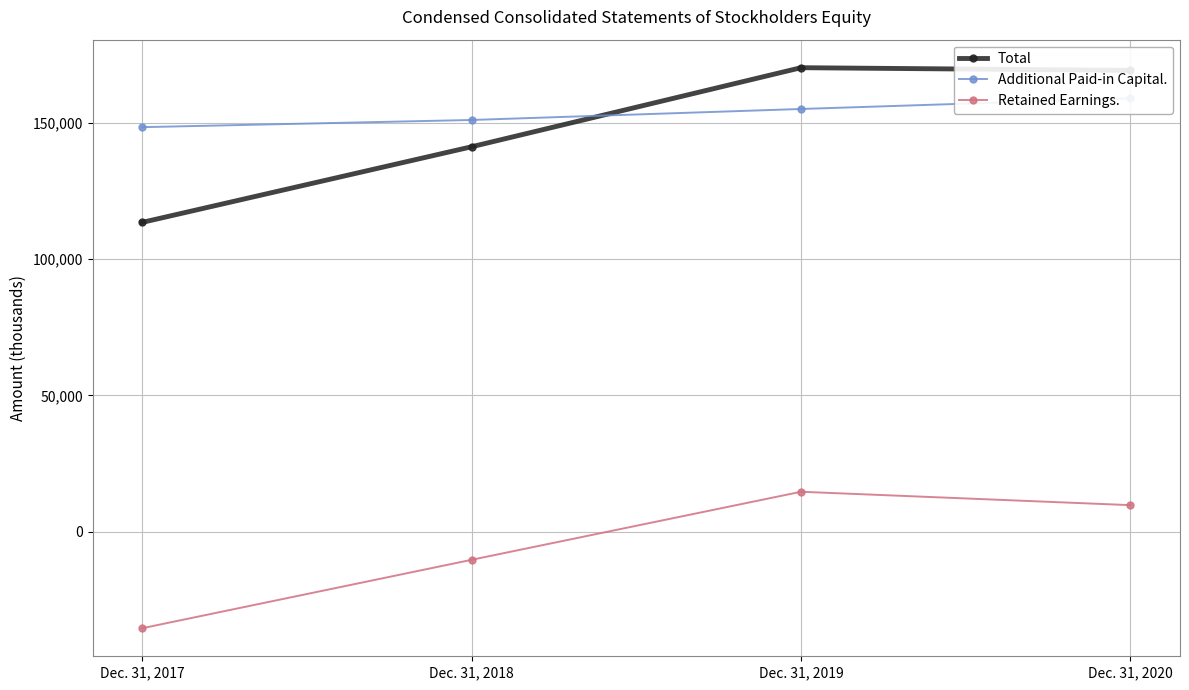

How many data points in Additional Paid-in Capital. are less than 154957?

2